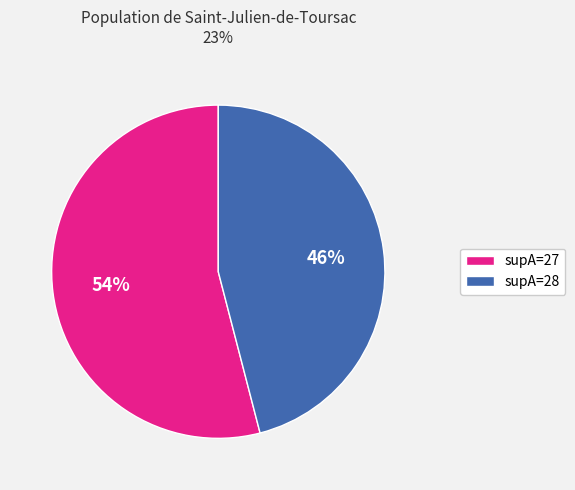

What percentage is the supA=27 slice, to the nearest percent?

54%